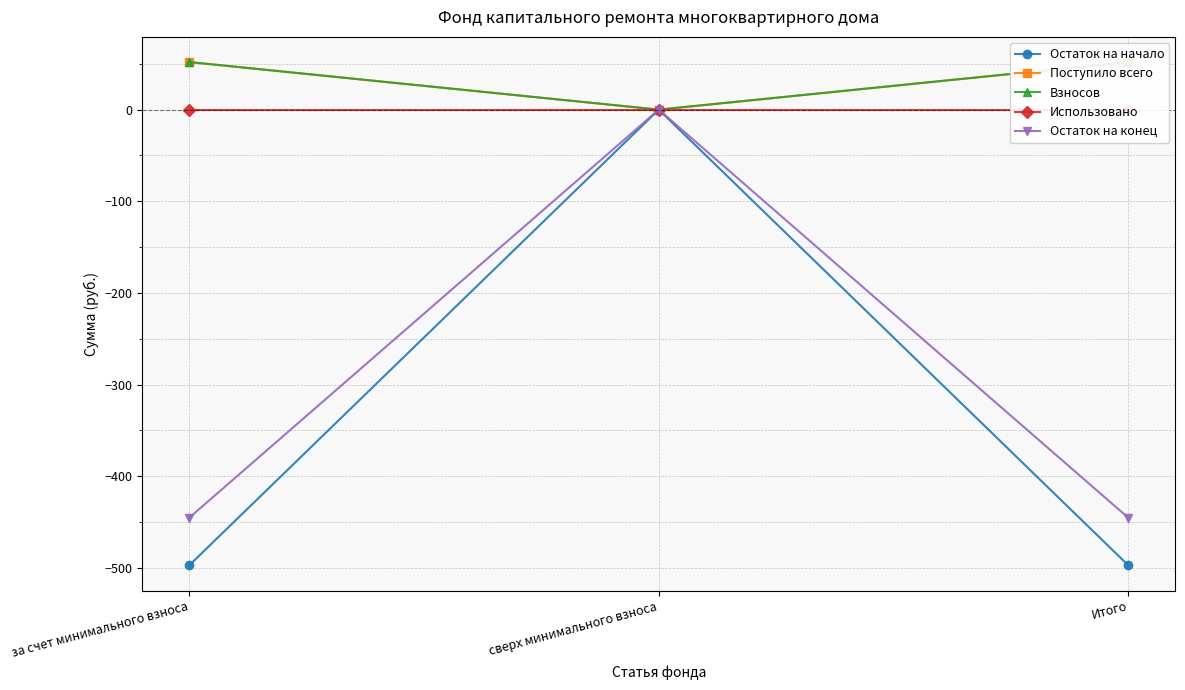

What is the sum of the Поступило всего values at за счет минимального взноса and сверх минимального взноса?

51.9